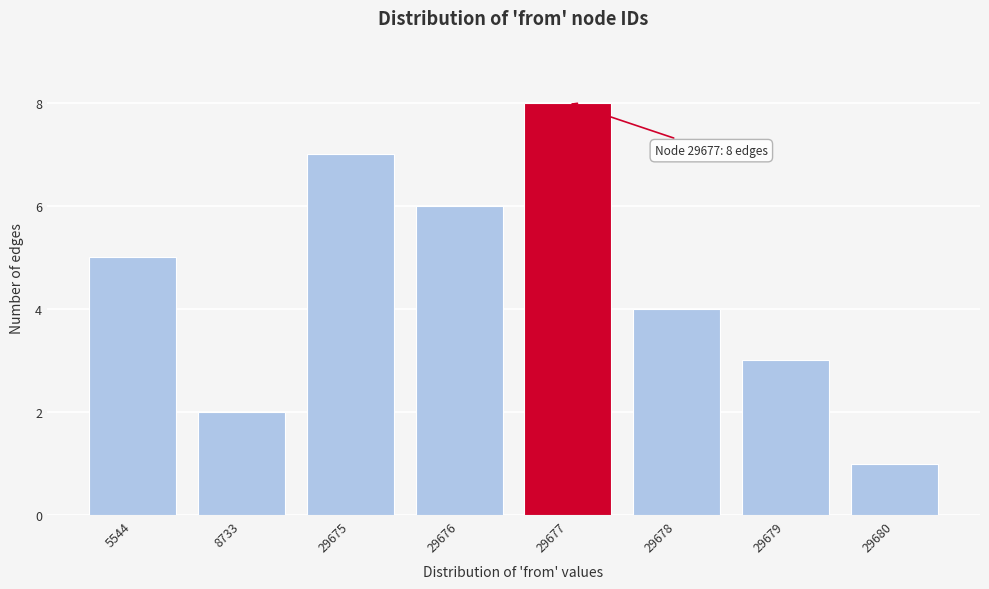

Reading left to right, extract all data points from this chart.

5544=5	8733=2	29675=7	29676=6	29677=8	29678=4	29679=3	29680=1